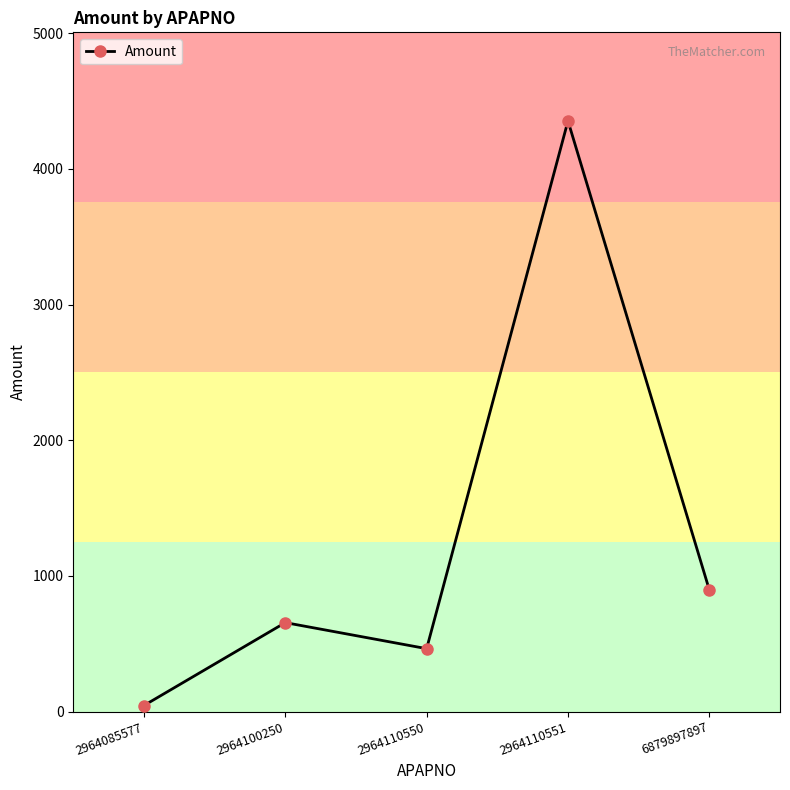

What is the change in value from 2964100250 to 2964110551?

+3698